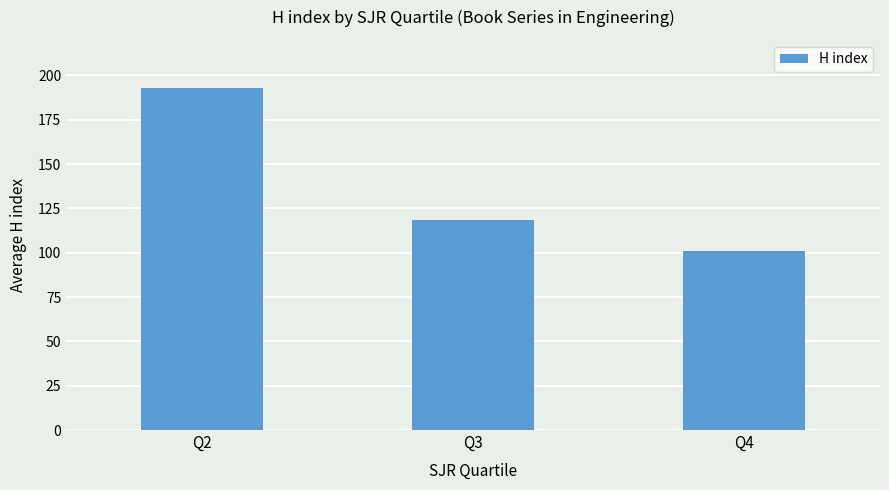

What is the ratio of the value at Q3 to the value at Q2?

0.6